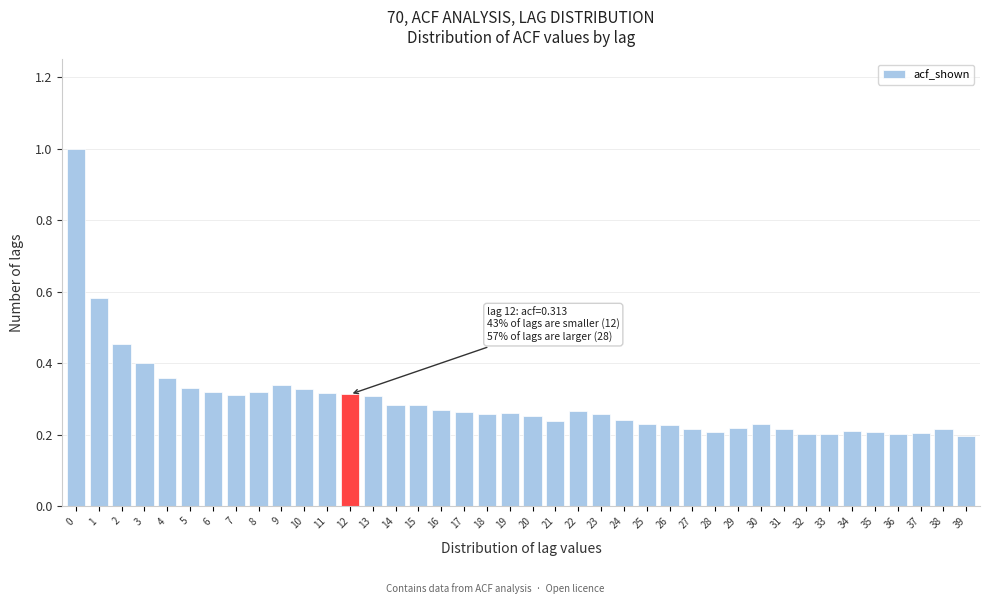

True or false: the data shows 0.2 at 25.

True